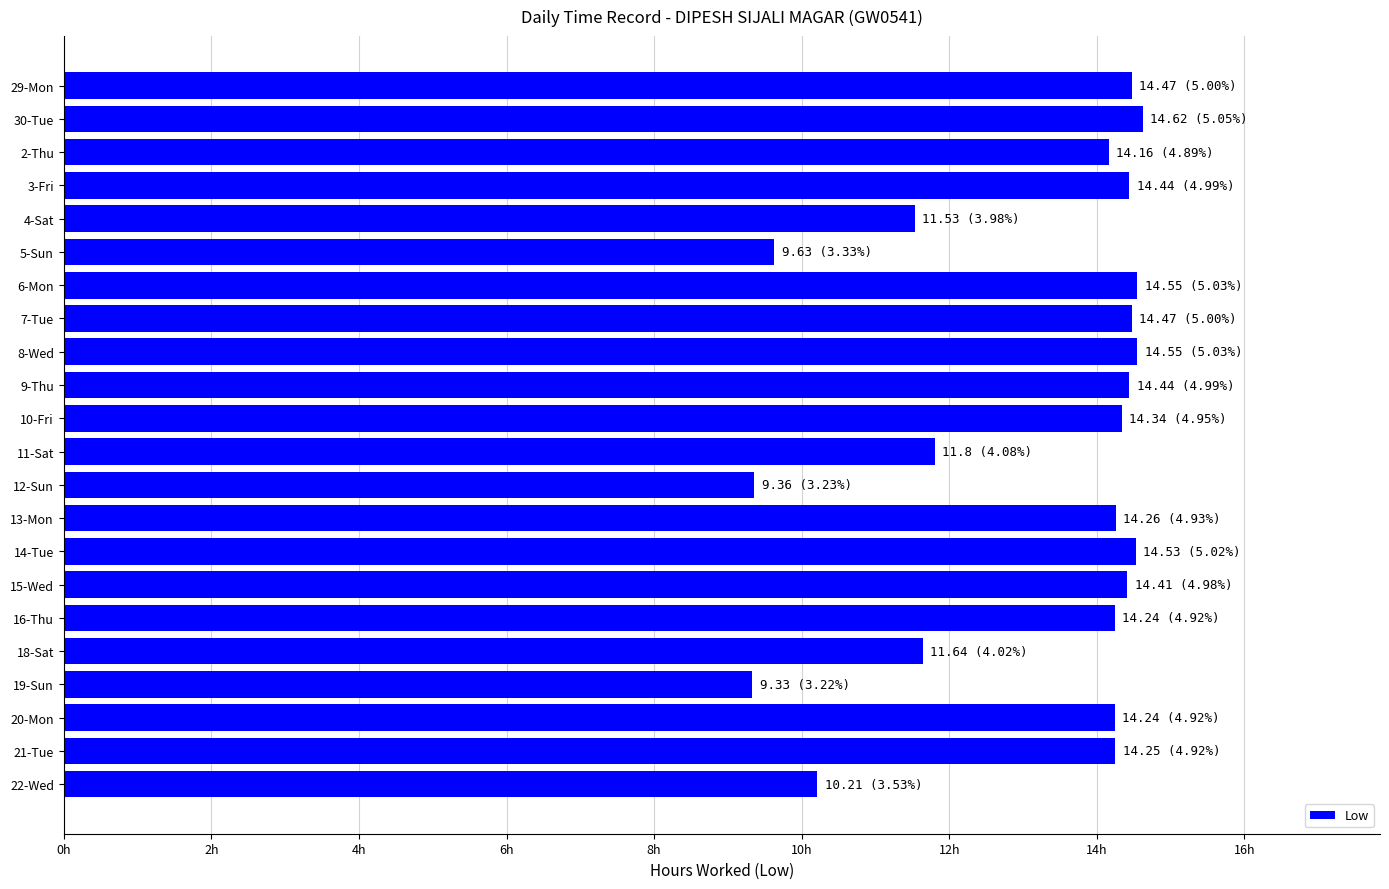

What is the maximum value shown in the chart?

14.6